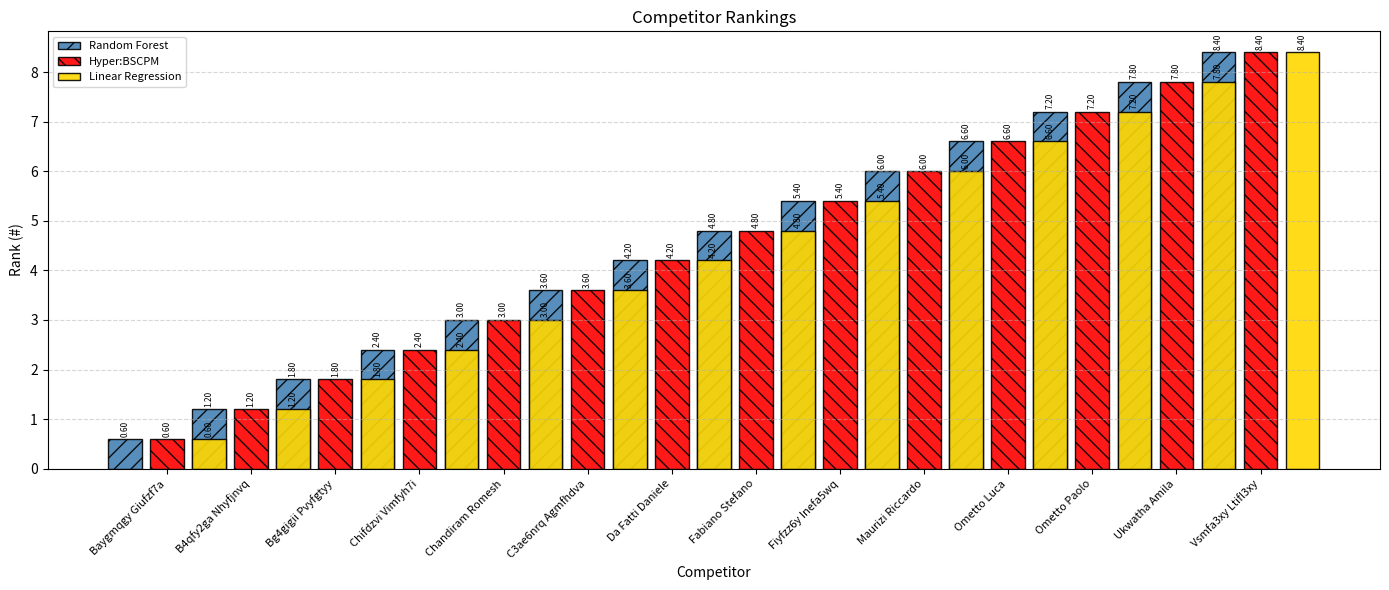

Which series has the largest range (max minus min)?

Random Forest